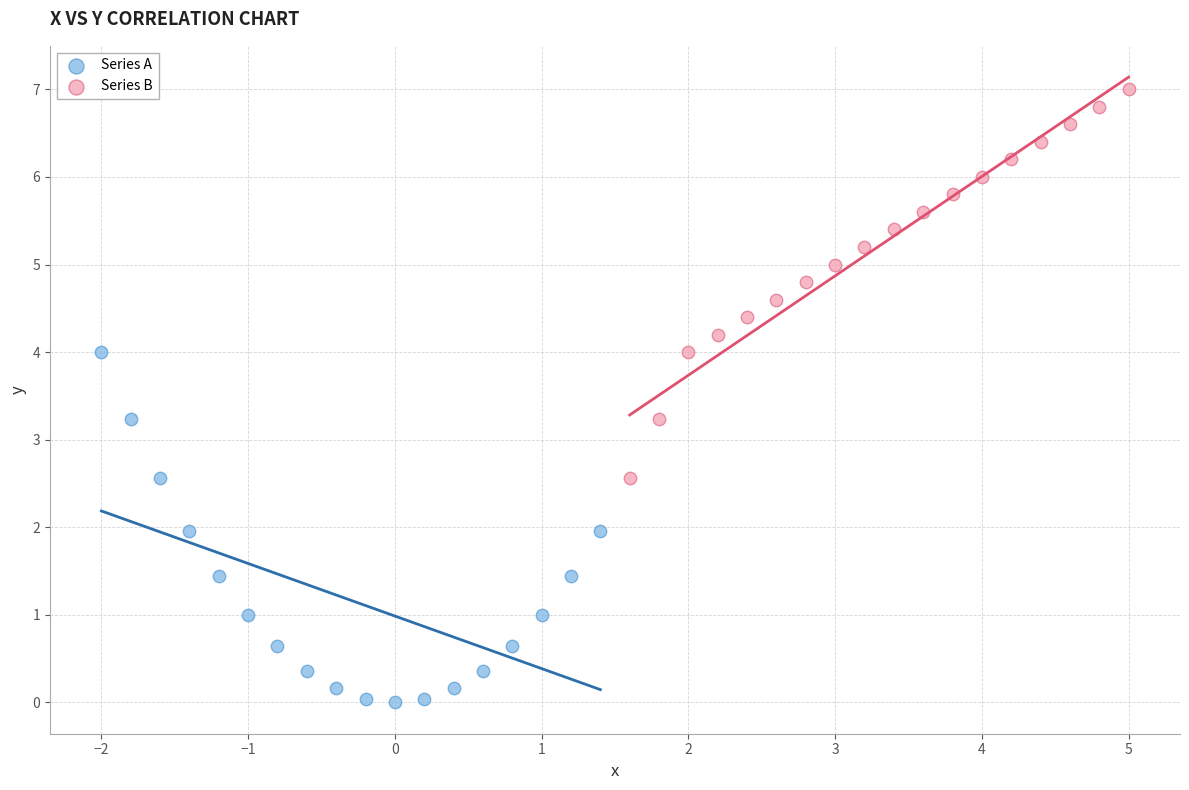

Which series reaches the minimum Y coordinate?

Series A